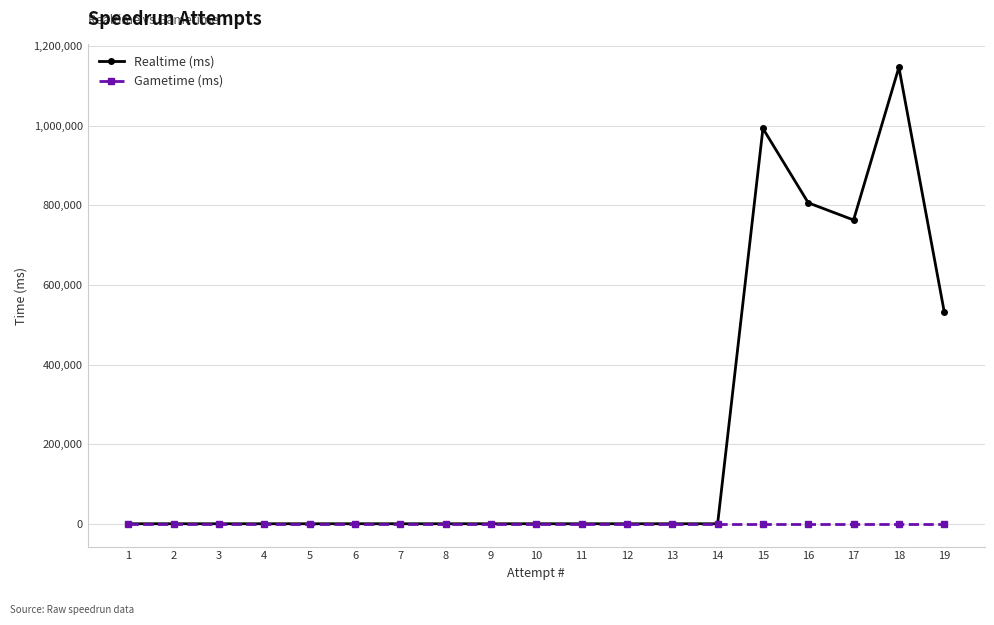

Between 6 and 18, which series saw the biggest shift?

Realtime (ms)